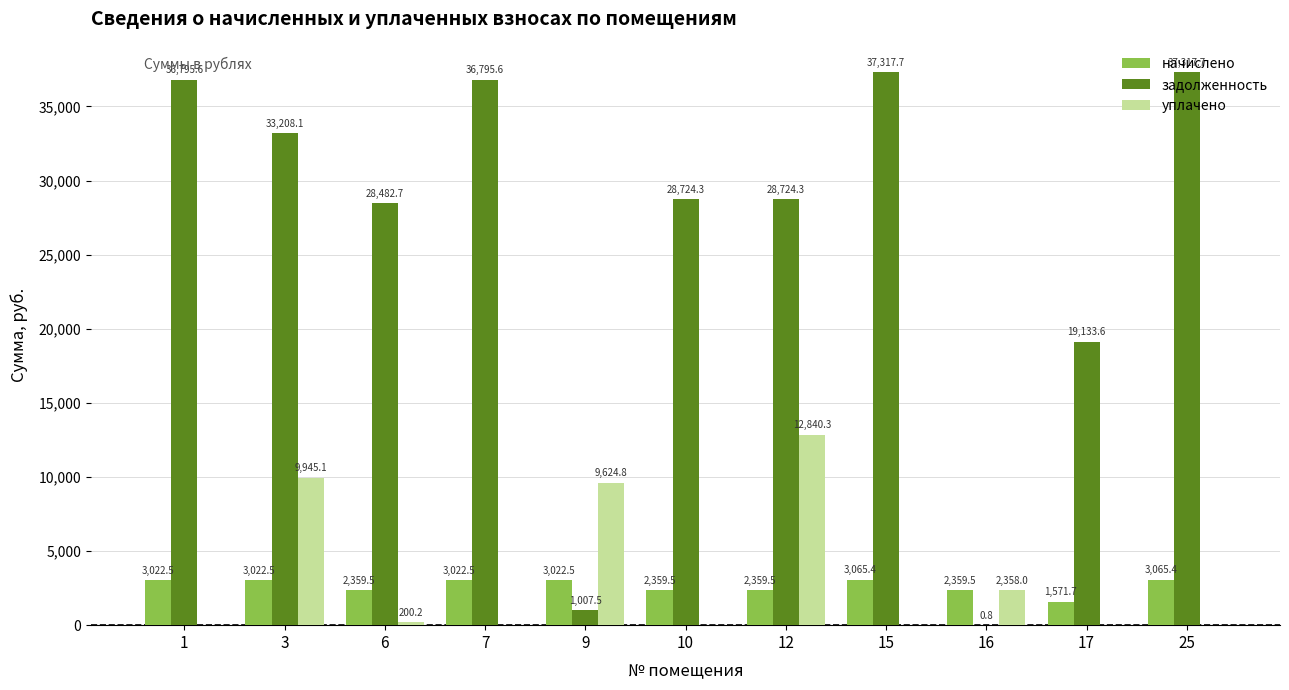

What is the sum of the начислено values at 7 and 17?

4594.2